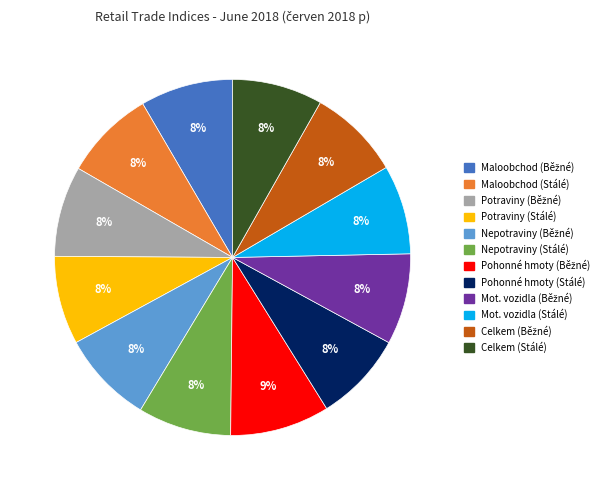

To the nearest percent, what is the difference between the largest and smallest slice percentages?

1%